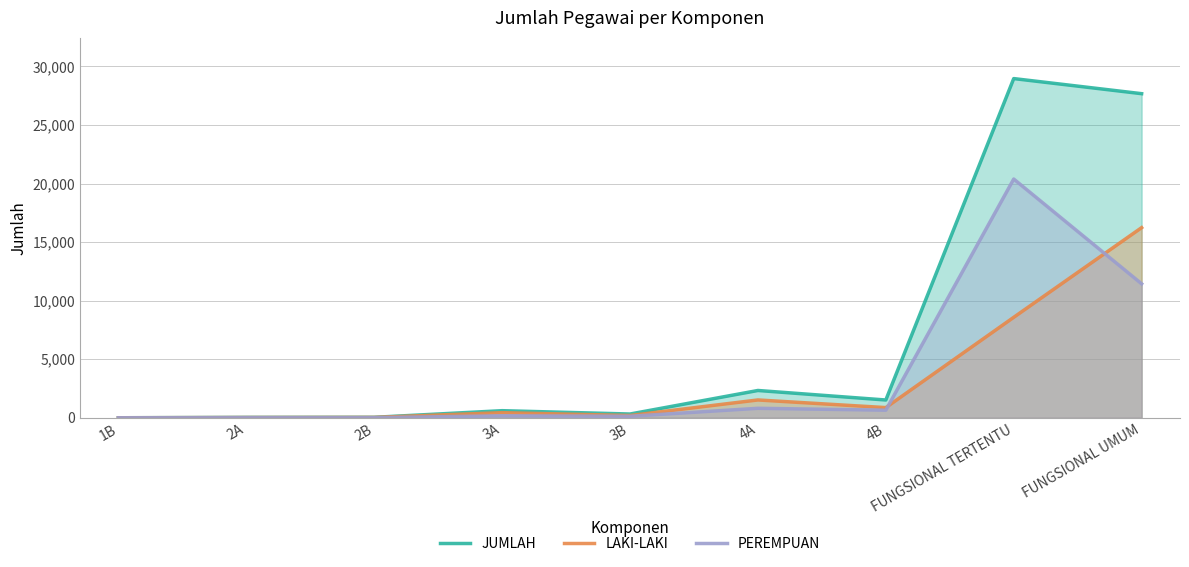

What is the difference between the maximum and minimum values in the PEREMPUAN series?

20383